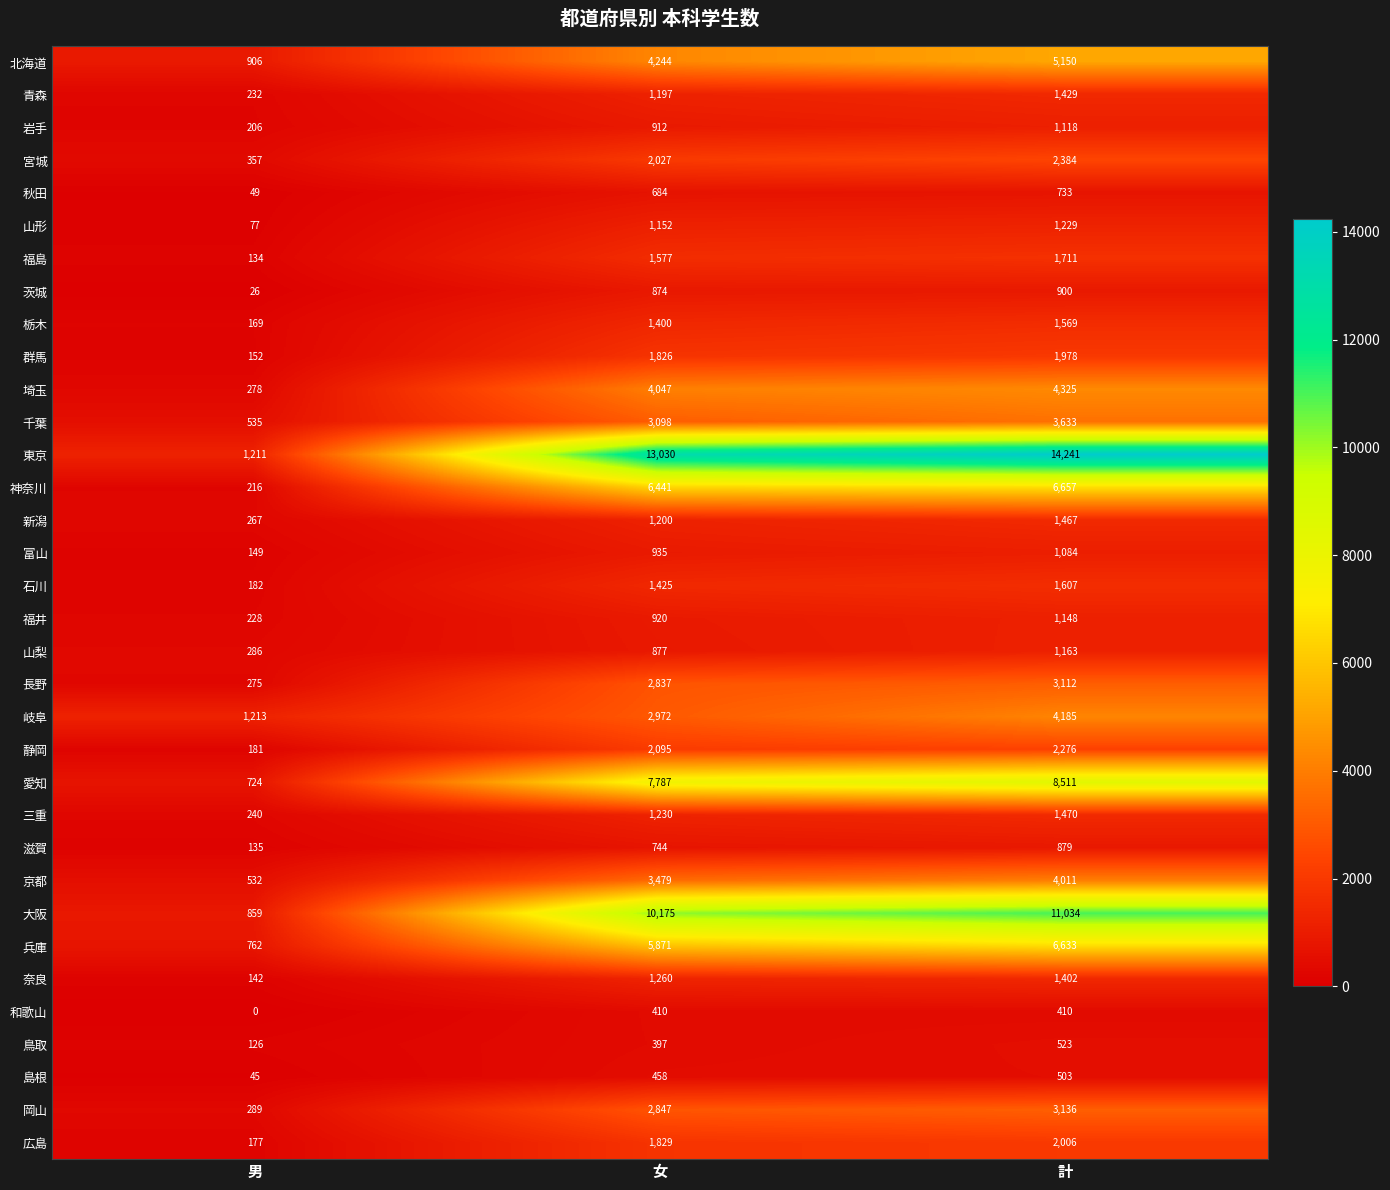

True or false: 北海道 has a value of 3075 at 計.

False